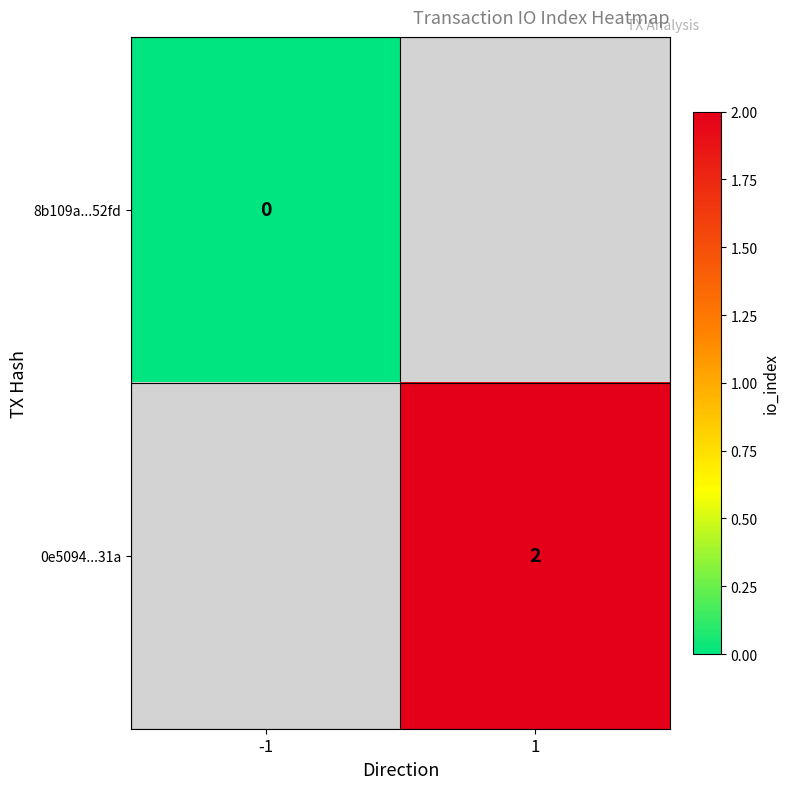

Count the number of categories in the chart.

2